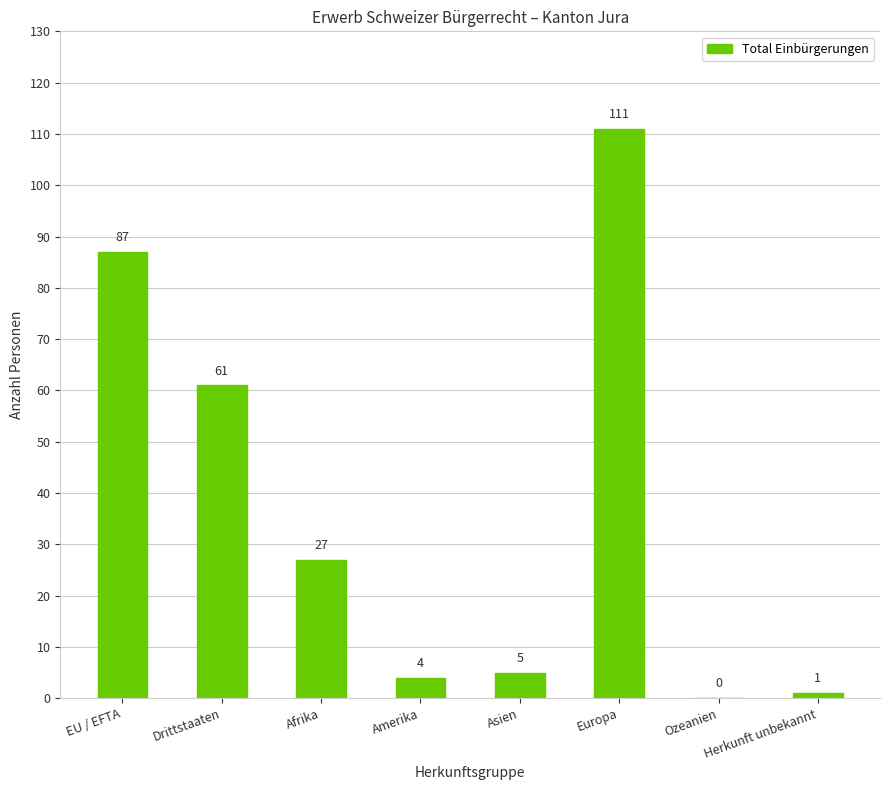

What is the sum of the values at Europa and Amerika?

115